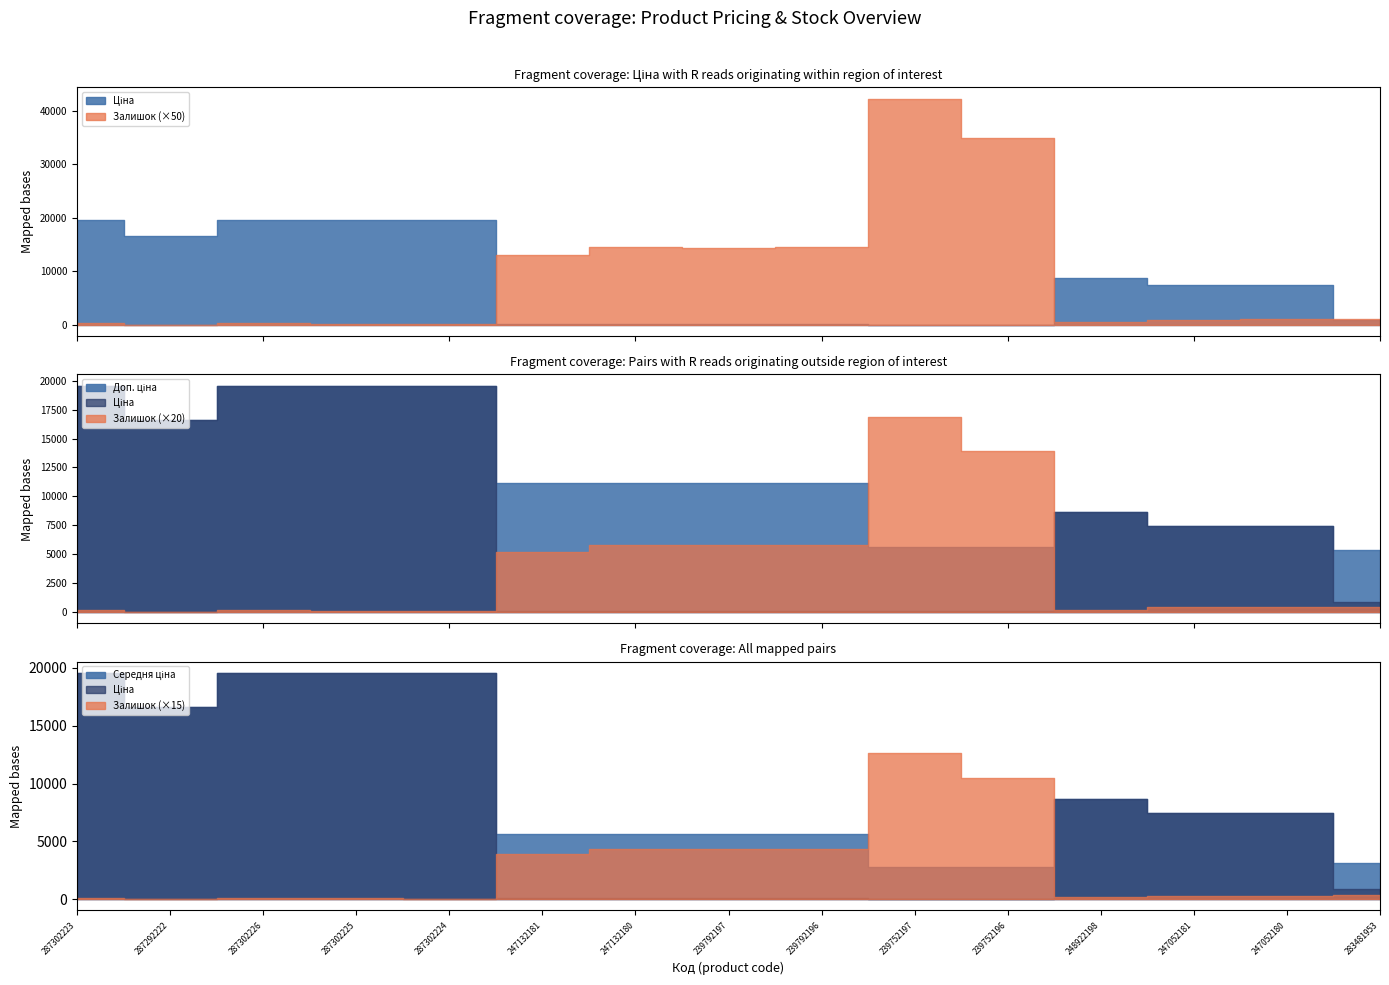

Rank the series at 287302225 from highest to lowest value.

Ціна, Доп. ціна, Залишок